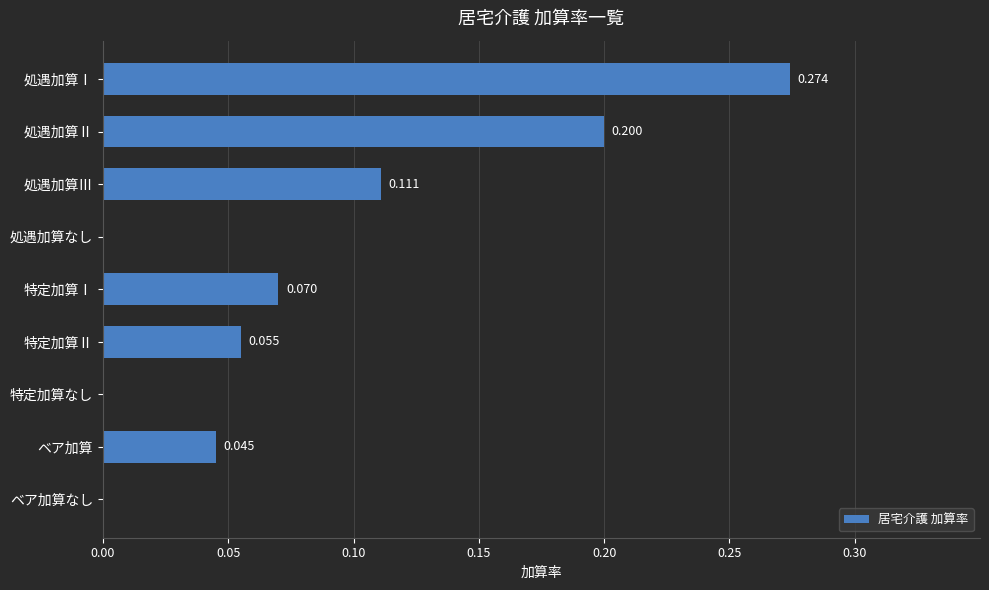

Which label corresponds to the largest value in the chart?

処遇加算Ⅰ